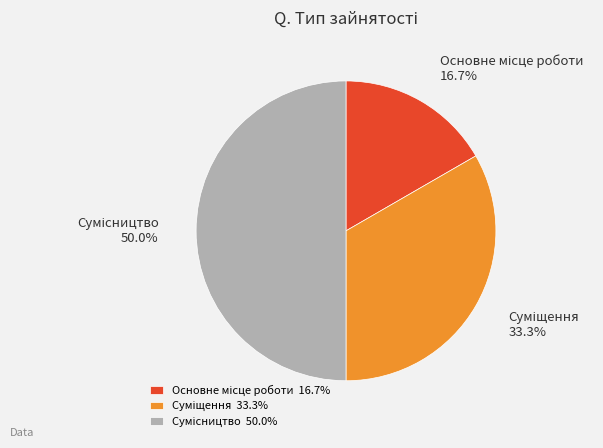

To the nearest percent, what is the difference between the largest and smallest slice percentages?

33%